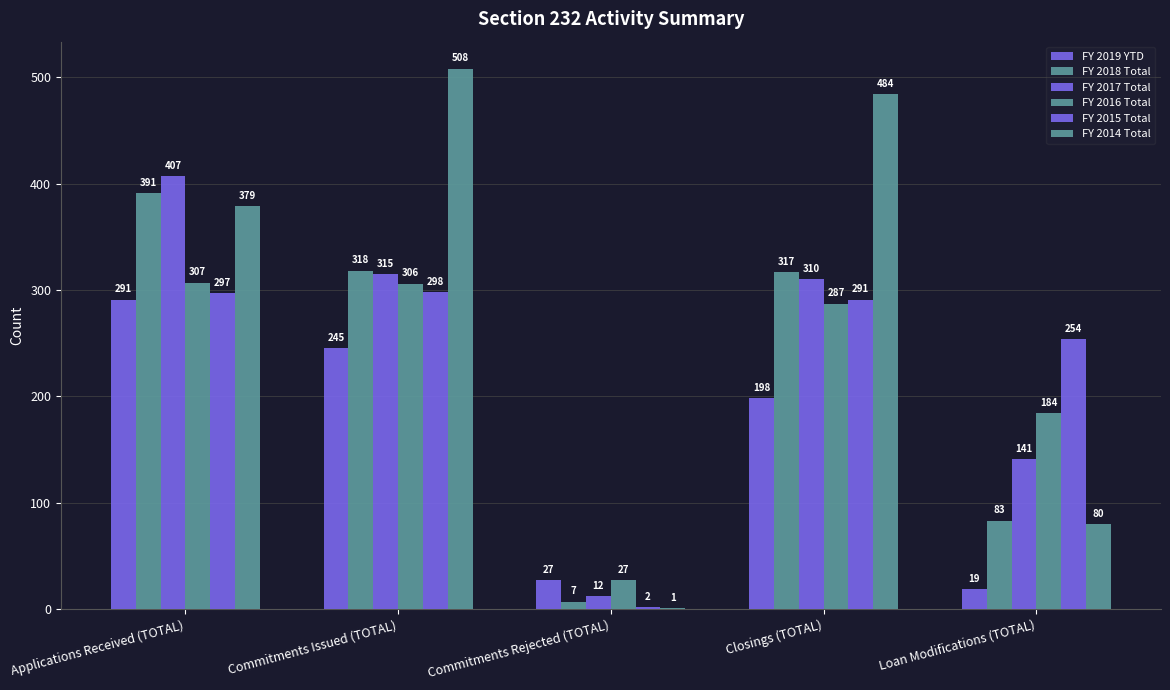

The FY 2016 Total series shows 546 at Applications Received (TOTAL). True or false?

False